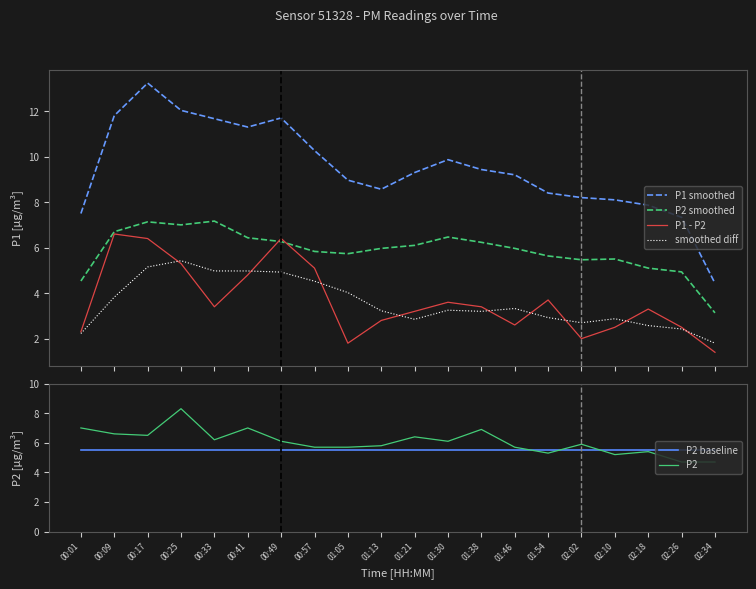

Where is P1 - P2 nearest to the value 3?

01:21